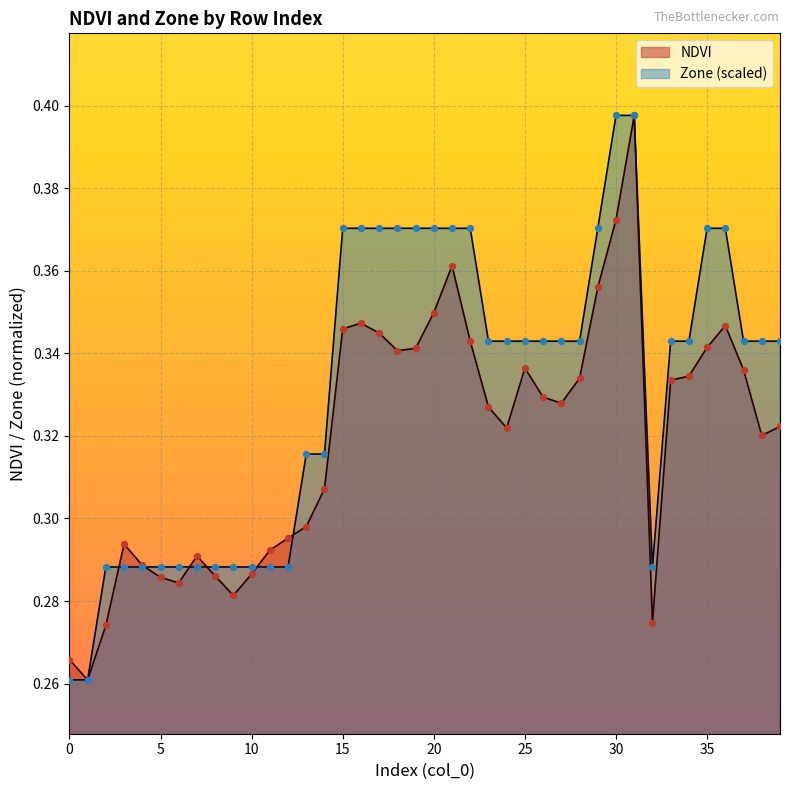

Which has a higher value, 33 or 31?

31